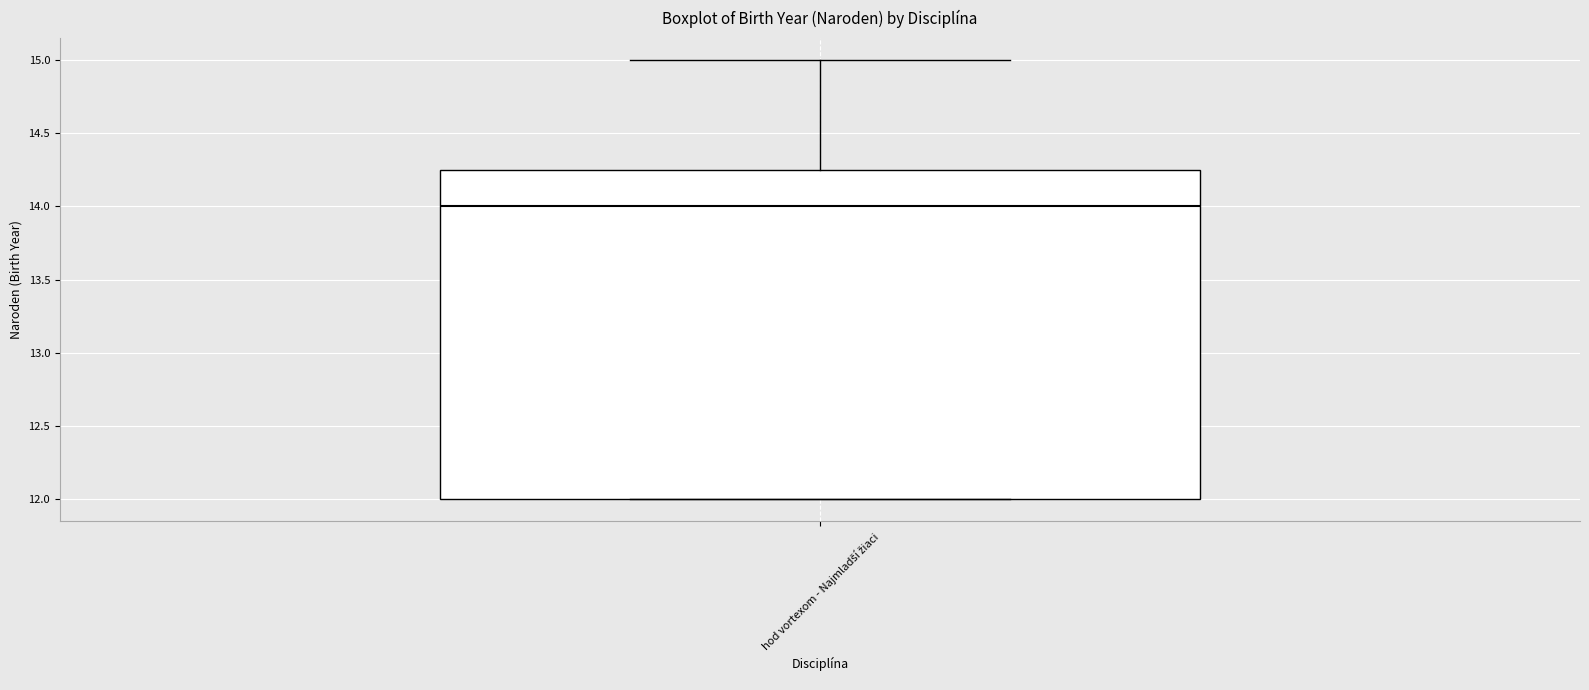

Transcribe this box plot: give where the median line is, the range the box spans, and where the two whiskers end, as read against the y-axis. The values are not printed on the chart, so give them approximately, as read against the axis.

median 14.00, box 12.00 to 14.25, whiskers 12.00 to 15.00